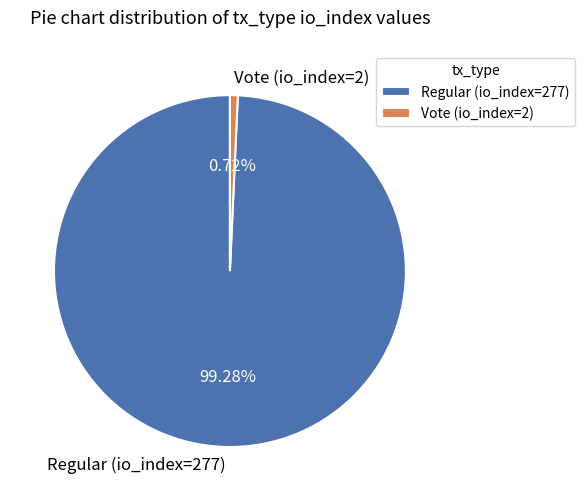

Count the number of slices in the pie.

2